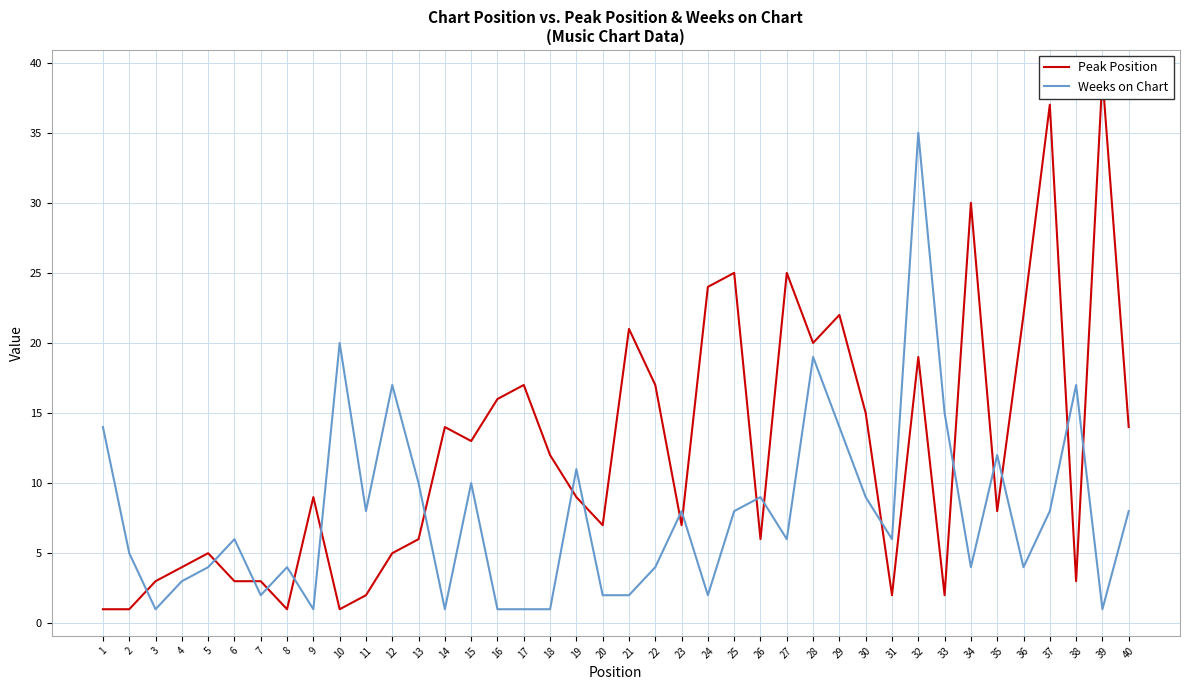

The value of Peak Position at 19 is 9. True or false?

True